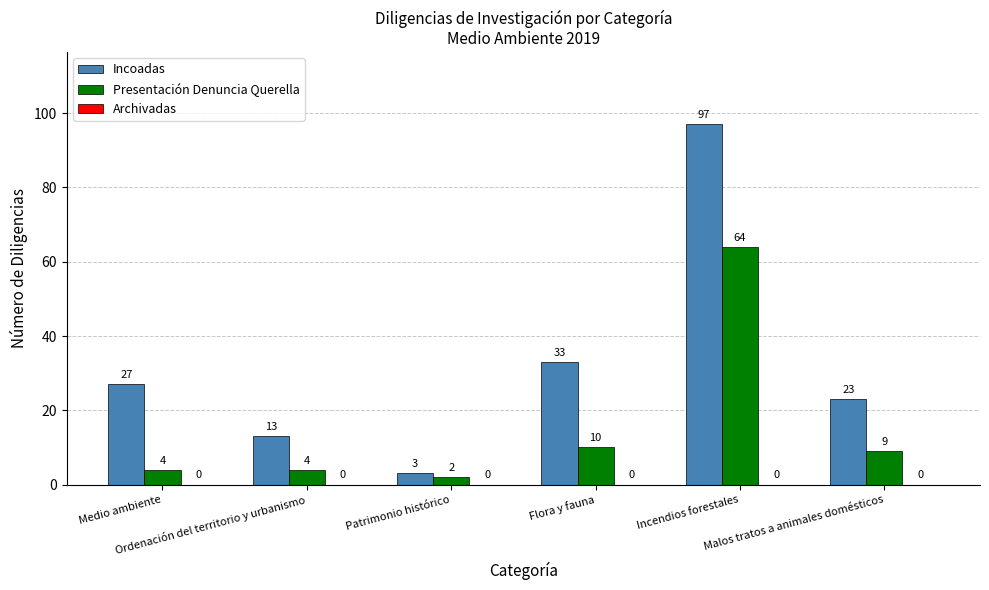

What is the label of the 5th bar from the left?

Incendios forestales